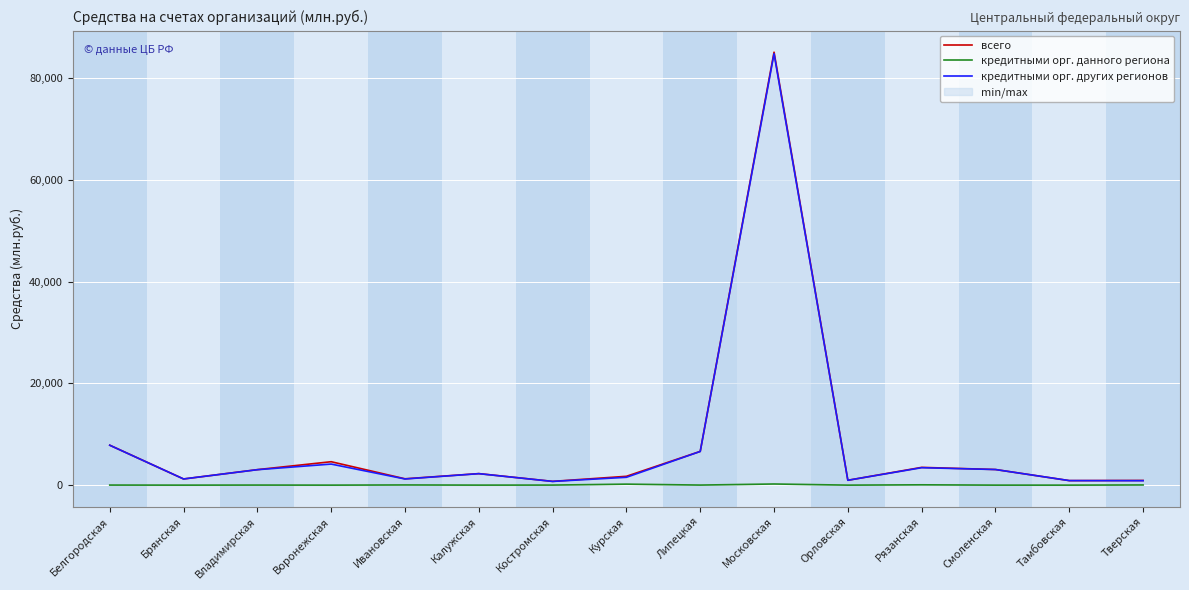

Which label corresponds to the largest value in the chart?

Московская